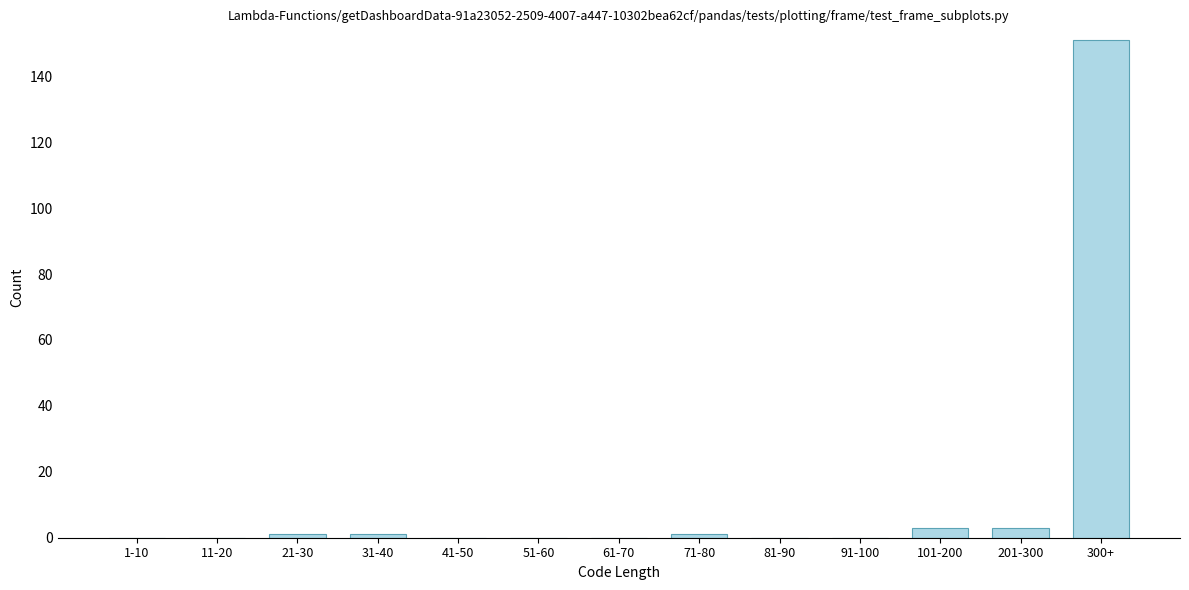

Reading left to right, list all the values displayed in this chart.

1-10=0	11-20=0	21-30=1	31-40=1	41-50=0	51-60=0	61-70=0	71-80=1	81-90=0	91-100=0	101-200=3	201-300=3	300+=151